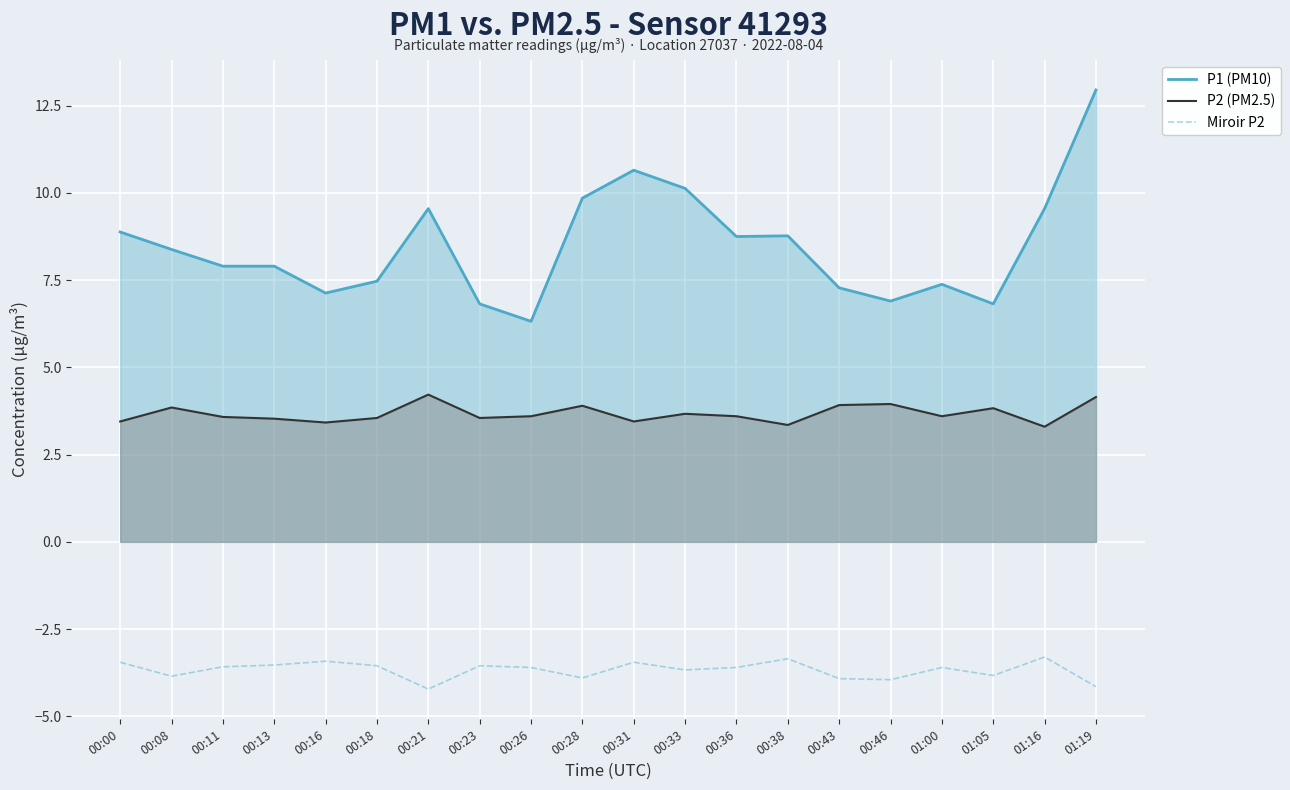

What is the label of the 10th point from the left?

00:28